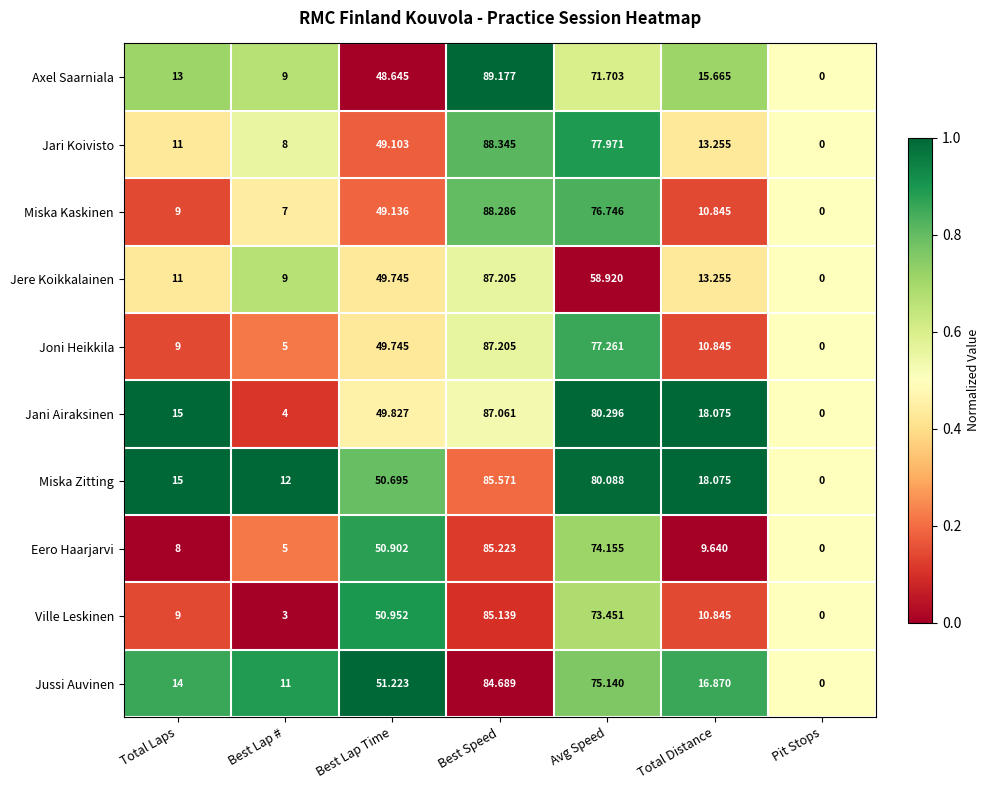

Between Best Lap Time and Avg Speed, which series saw the biggest shift?

Jani Airaksinen